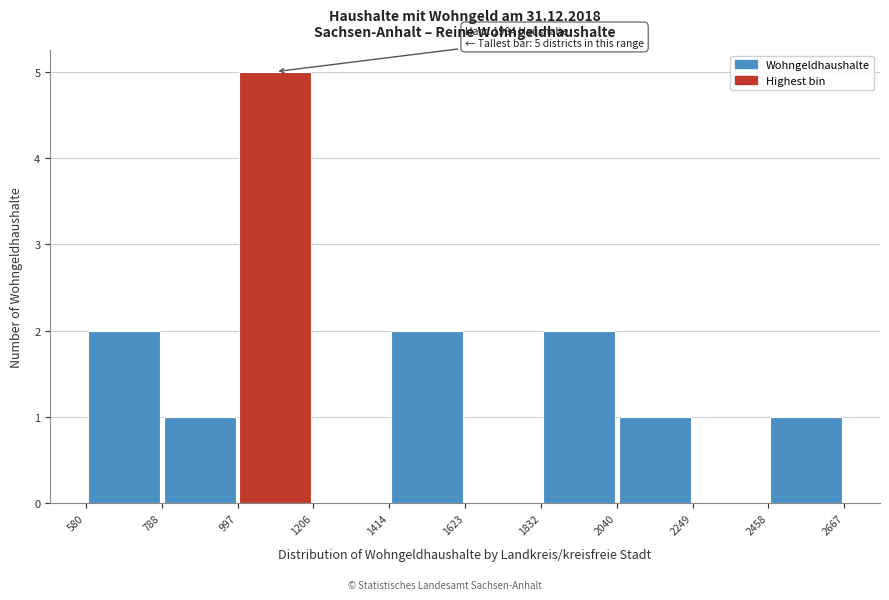

Which range on the x-axis has the tallest bar?

997 to 1206